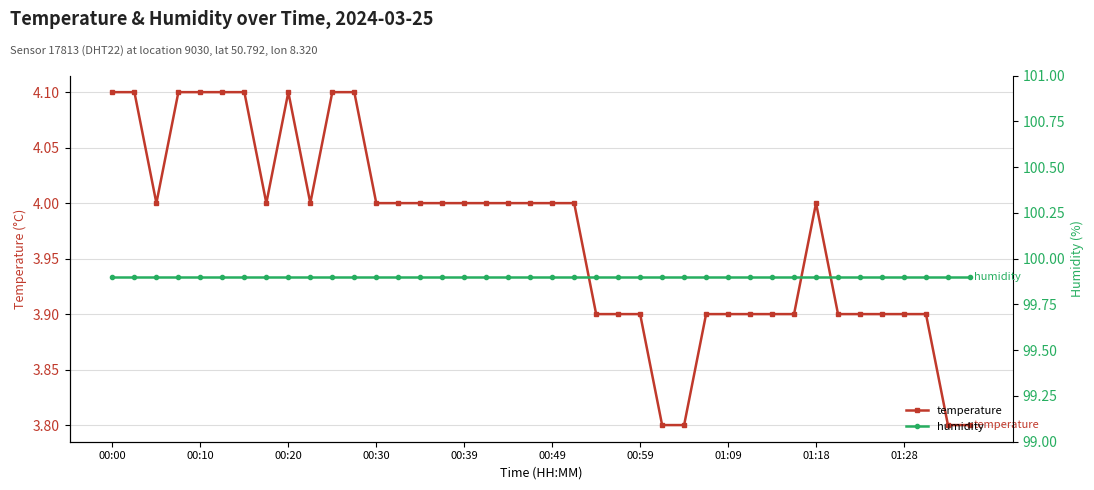

True or false: humidity and temperature cross at least once.

False